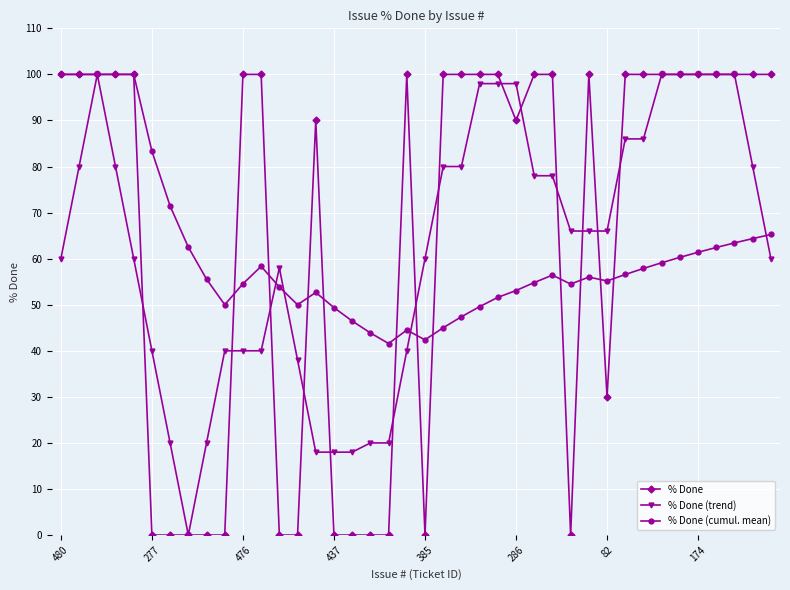

What is the greatest value displayed?

100.0